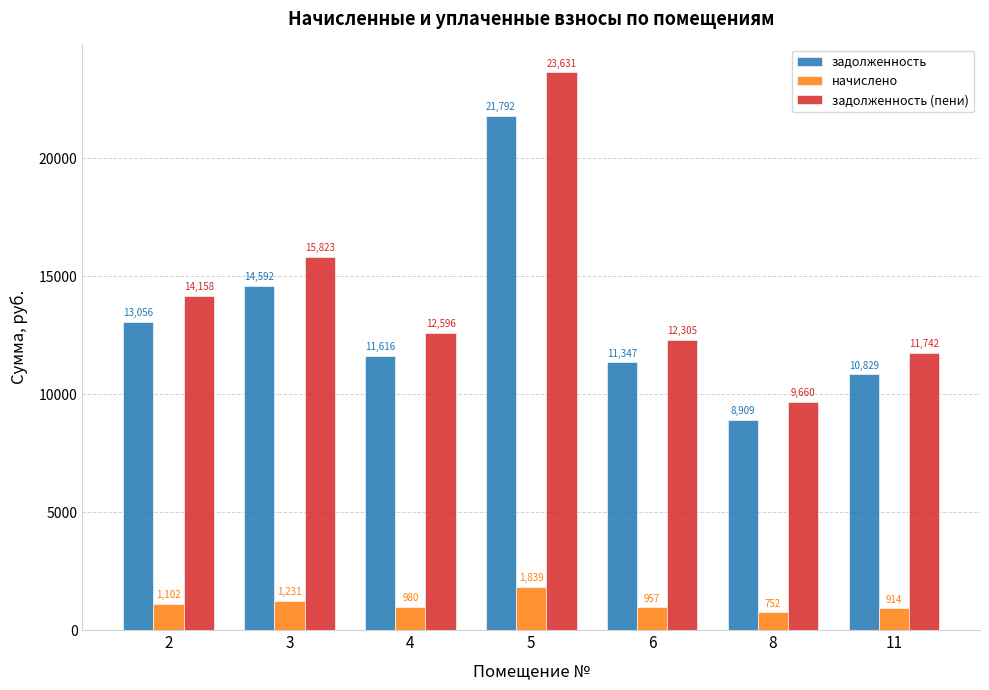

How many bars are there in each group?

3